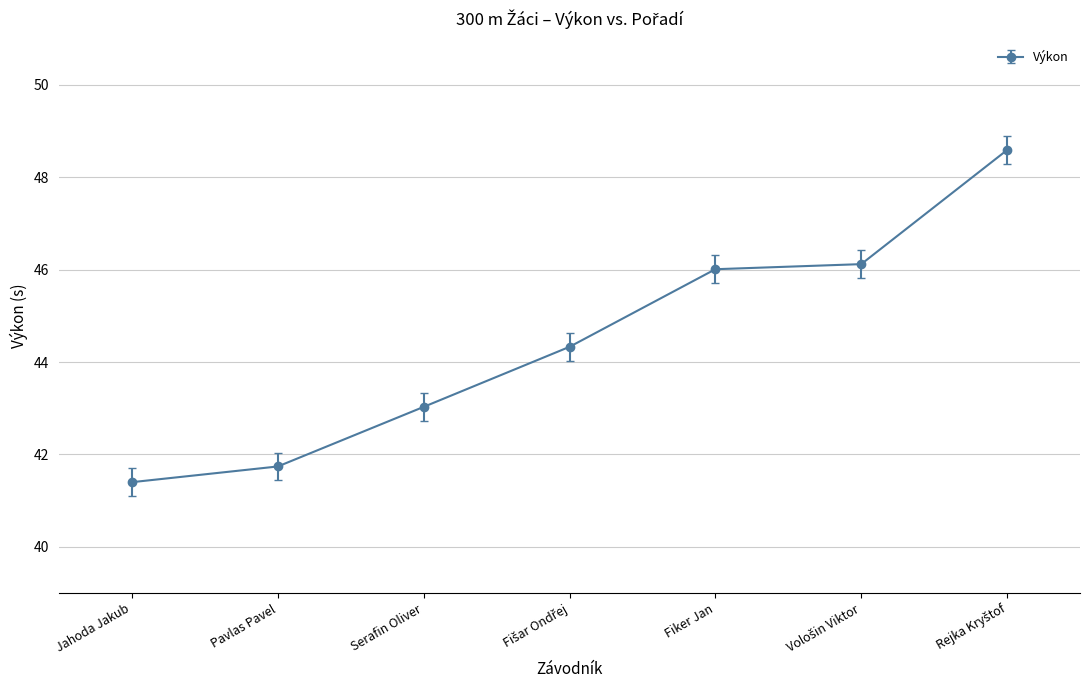

What is the ratio of the value at Serafin Oliver to the value at Pavlas Pavel?

1.0